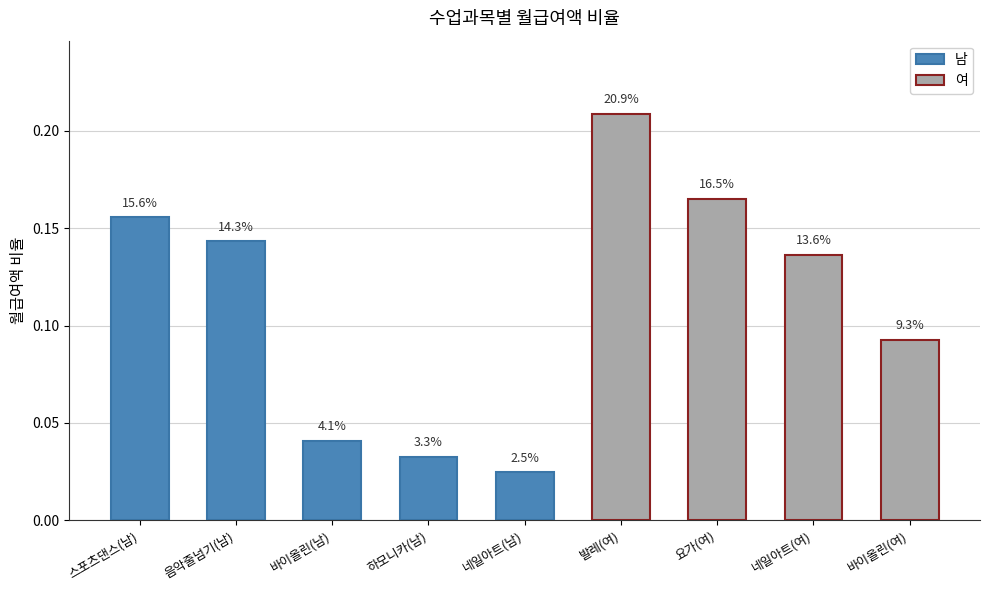

What is the difference between the maximum and second lowest values?

0.2